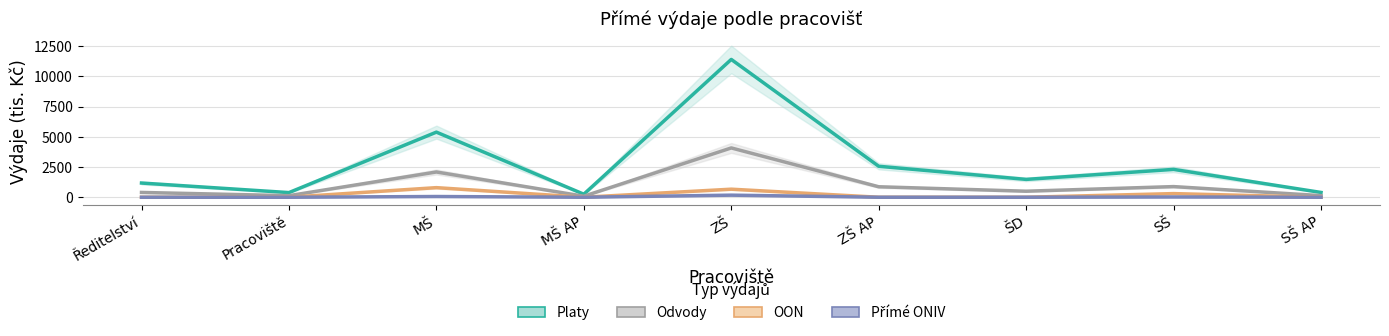

Which label corresponds to the smallest value in the chart?

Ředitelství